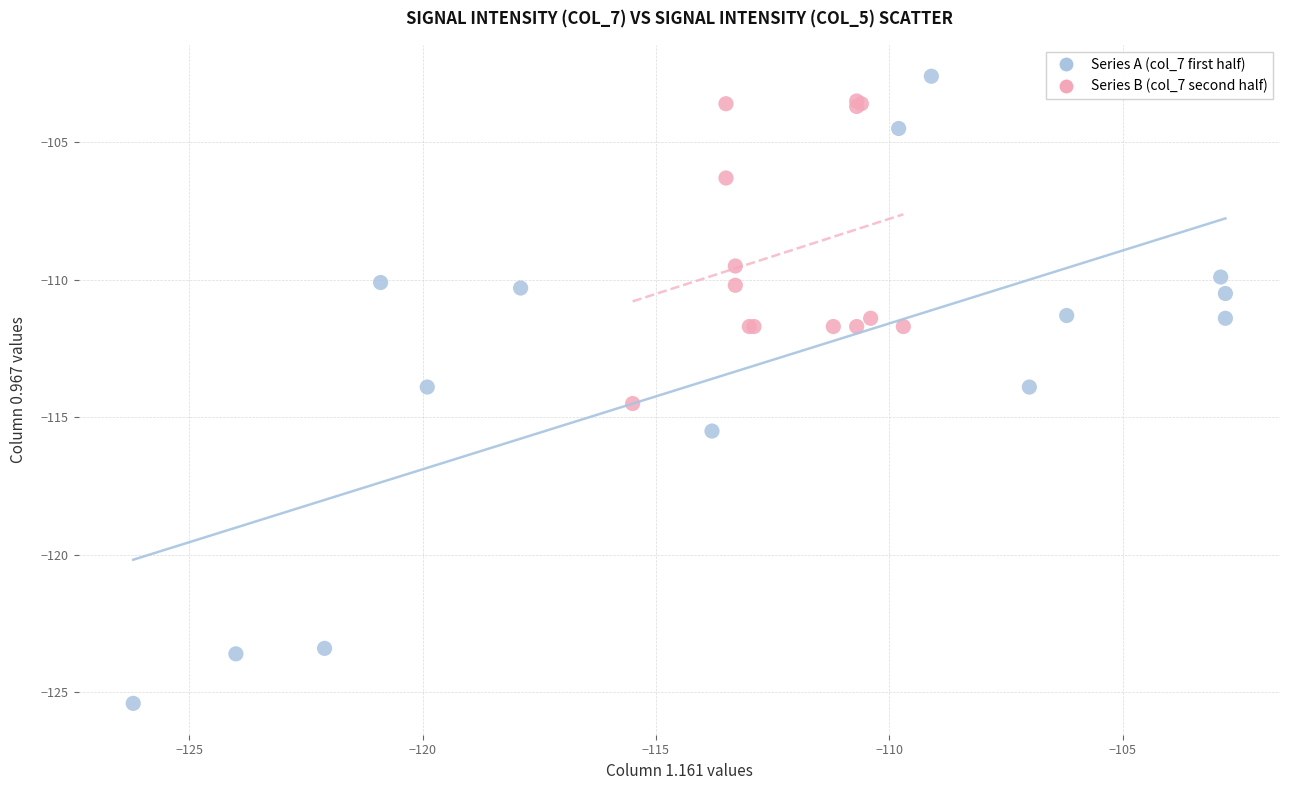

Which series contains the lowest Y value?

Series A (col_7 first half)